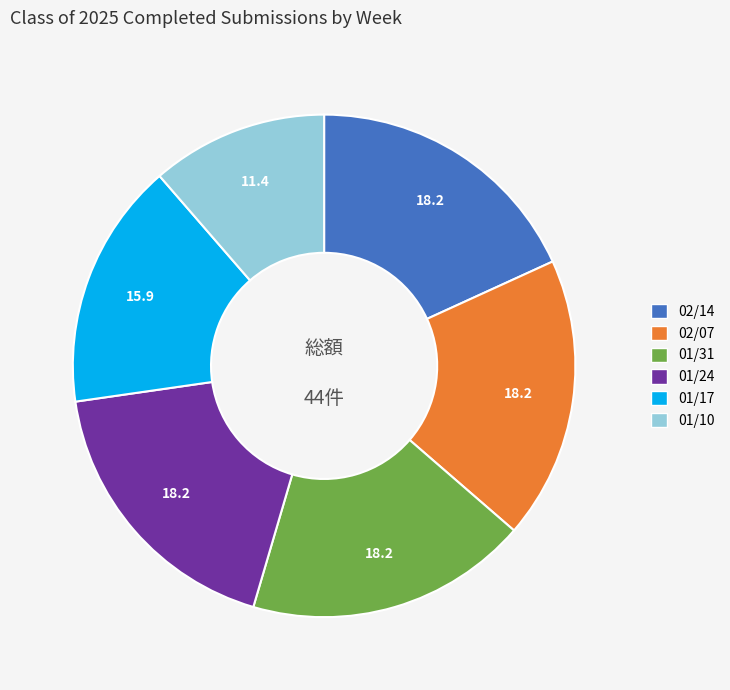

Which category has the smallest portion of the pie?

01/10